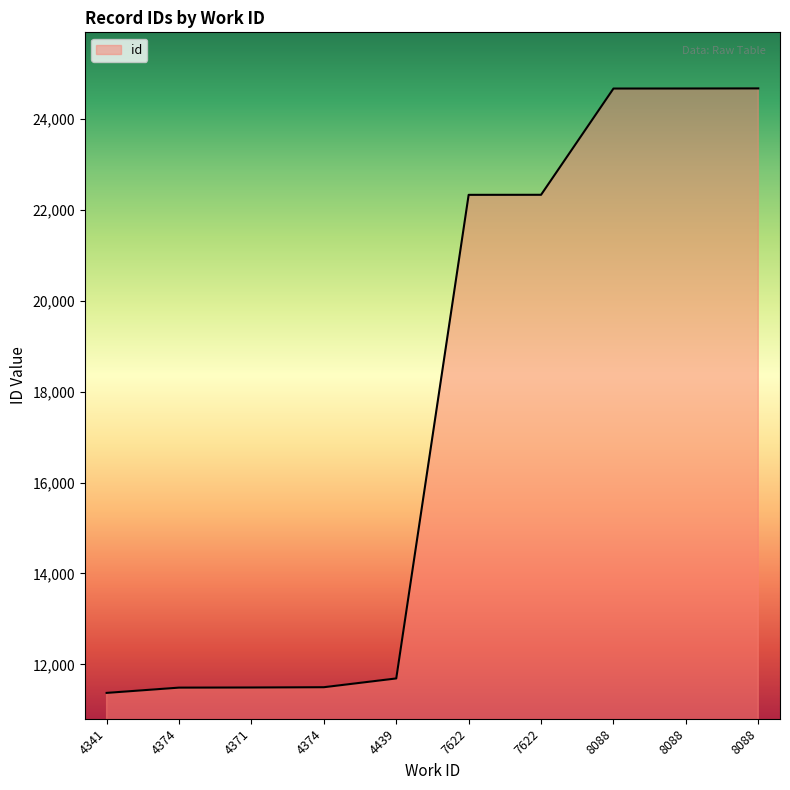

Does the chart have visible grid lines?

No